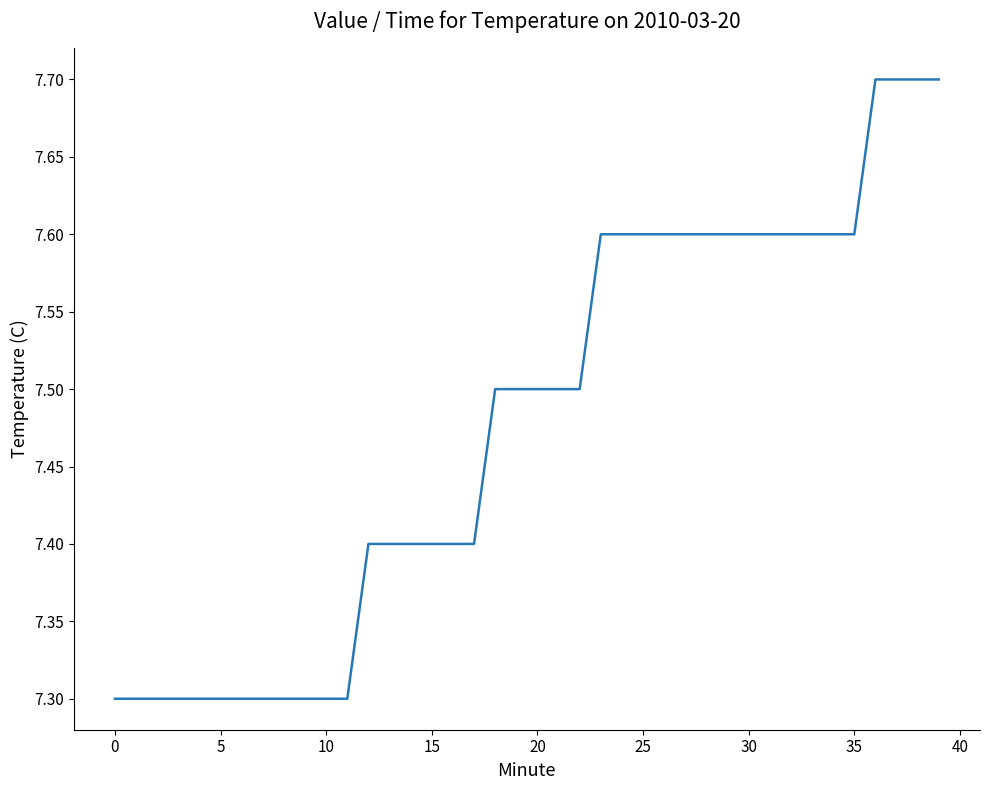

What is the difference between the maximum and minimum values?

0.4